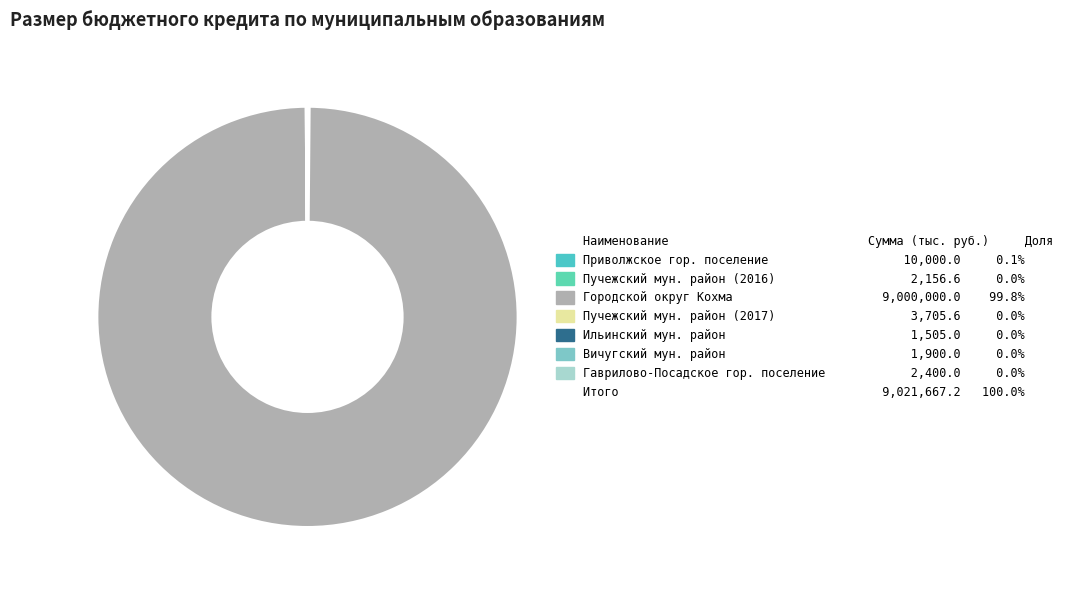

To the nearest percent, what is the average slice percentage?

14%